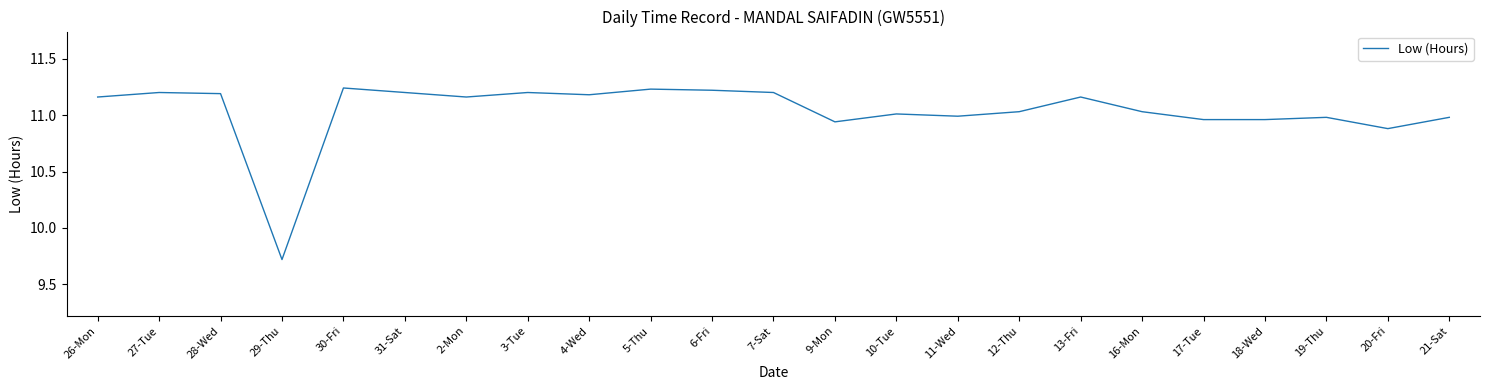

At which label is the value closest to 10?

29-Thu